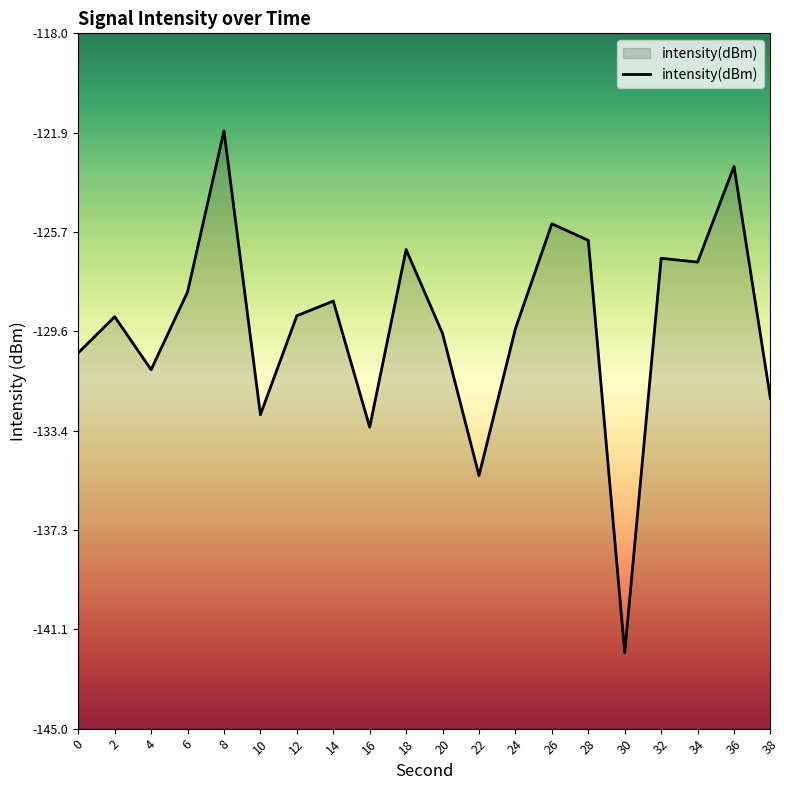

How many lines are shown in the chart?

1